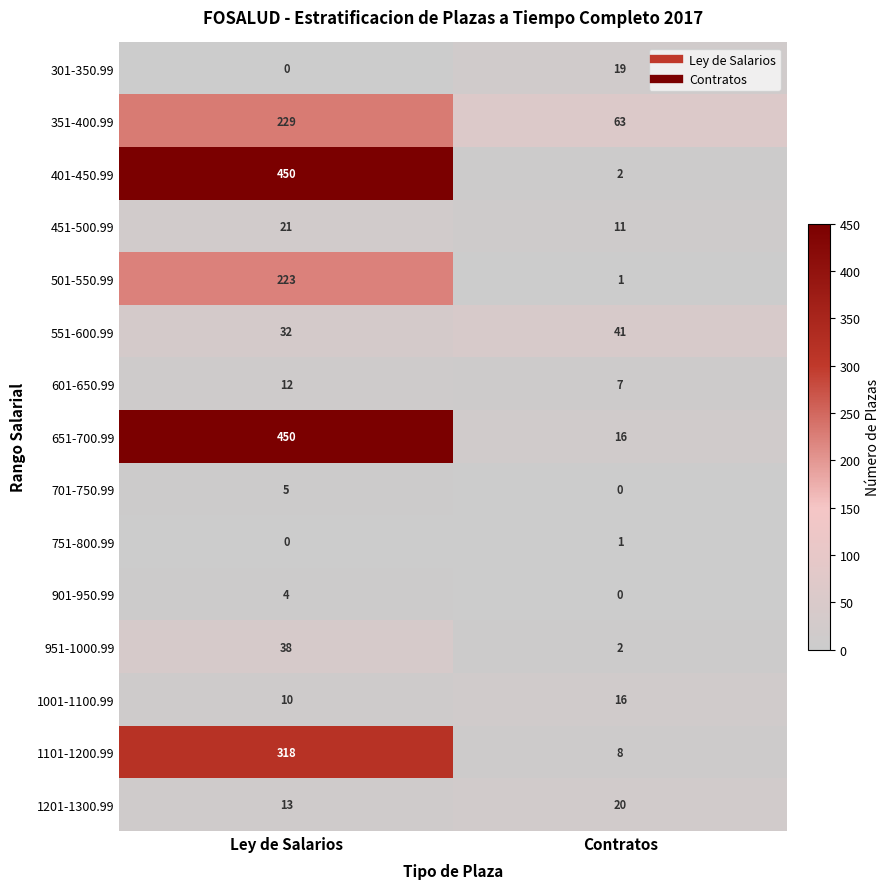

What is the average value of the 951-1000.99 series?

20